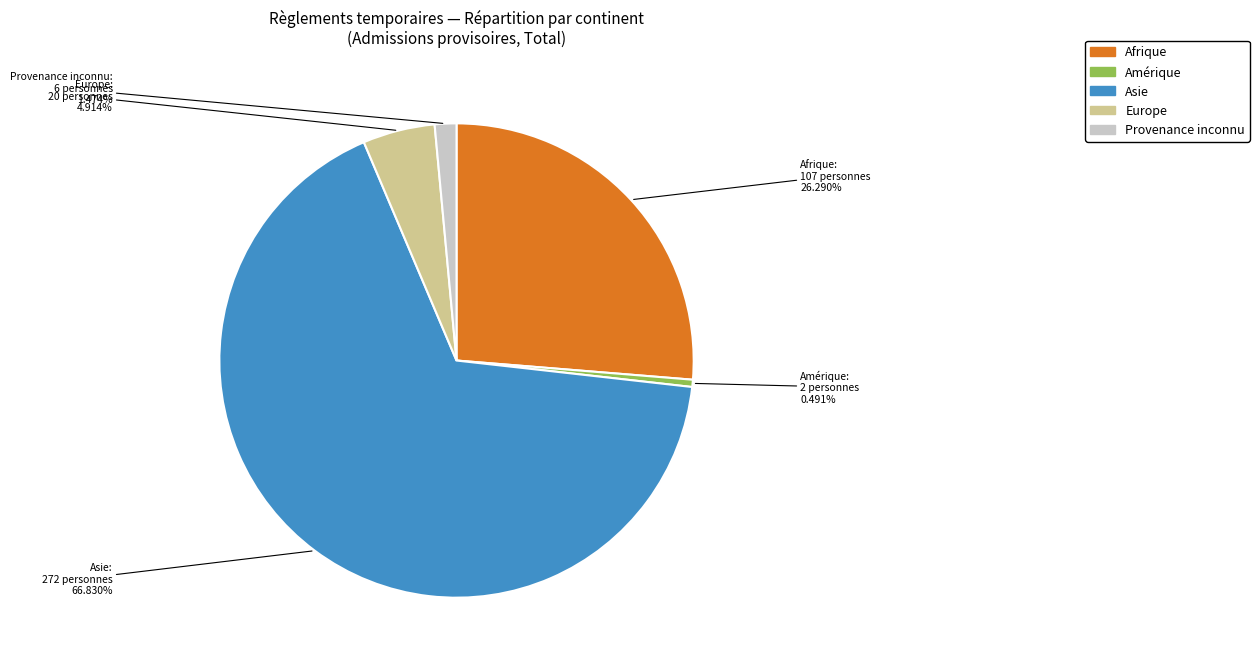

Is there any slice that represents more than half of the pie?

Yes